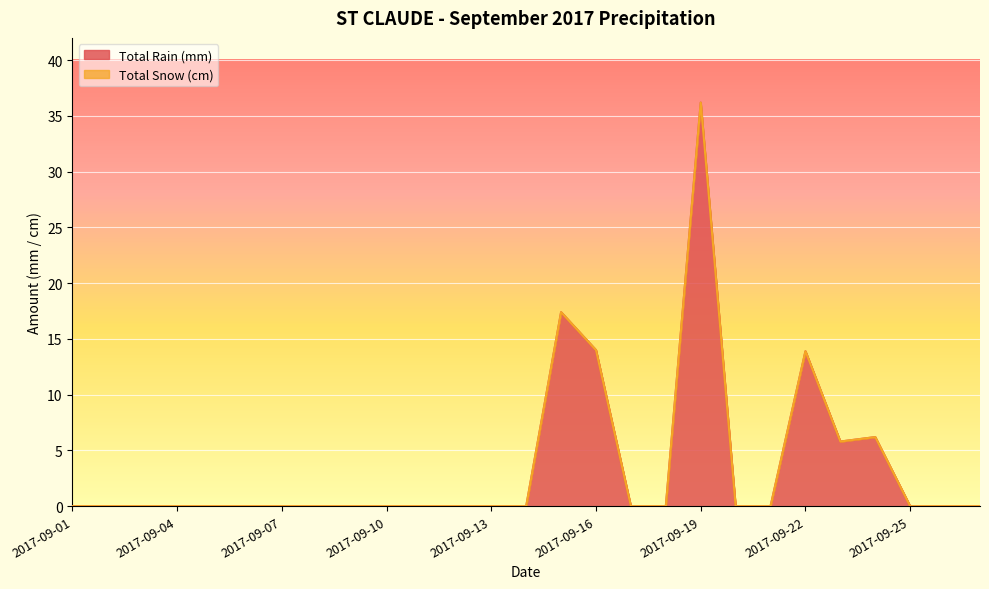

Does the chart display data point markers on the line(s)?

No